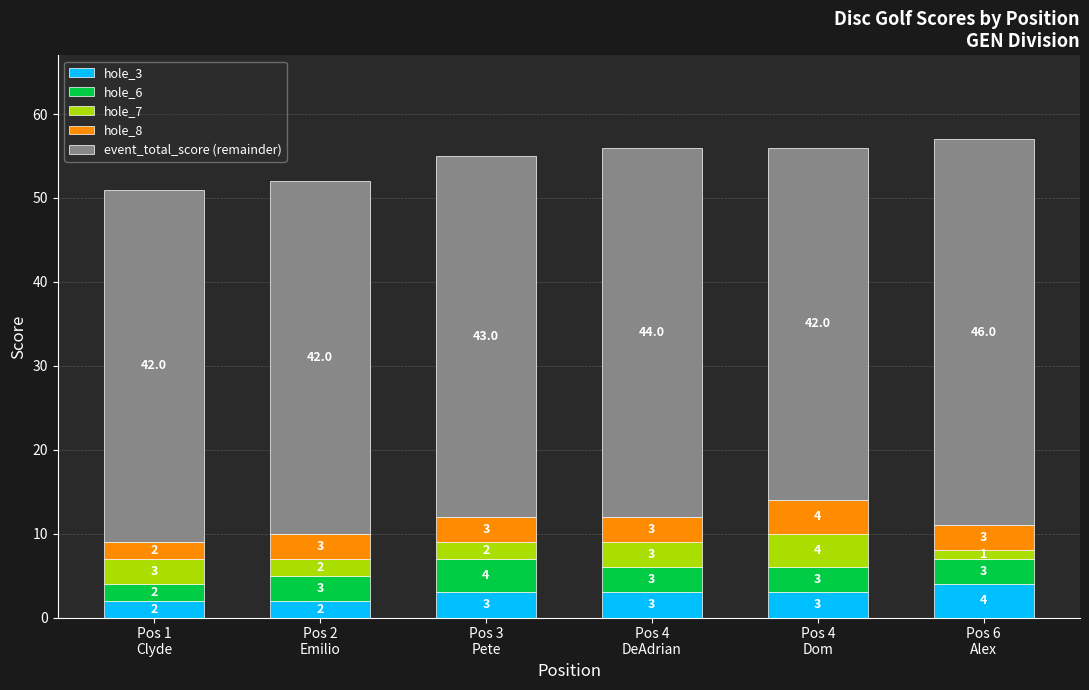

How many hole_3 values are between 2 and 3?

5